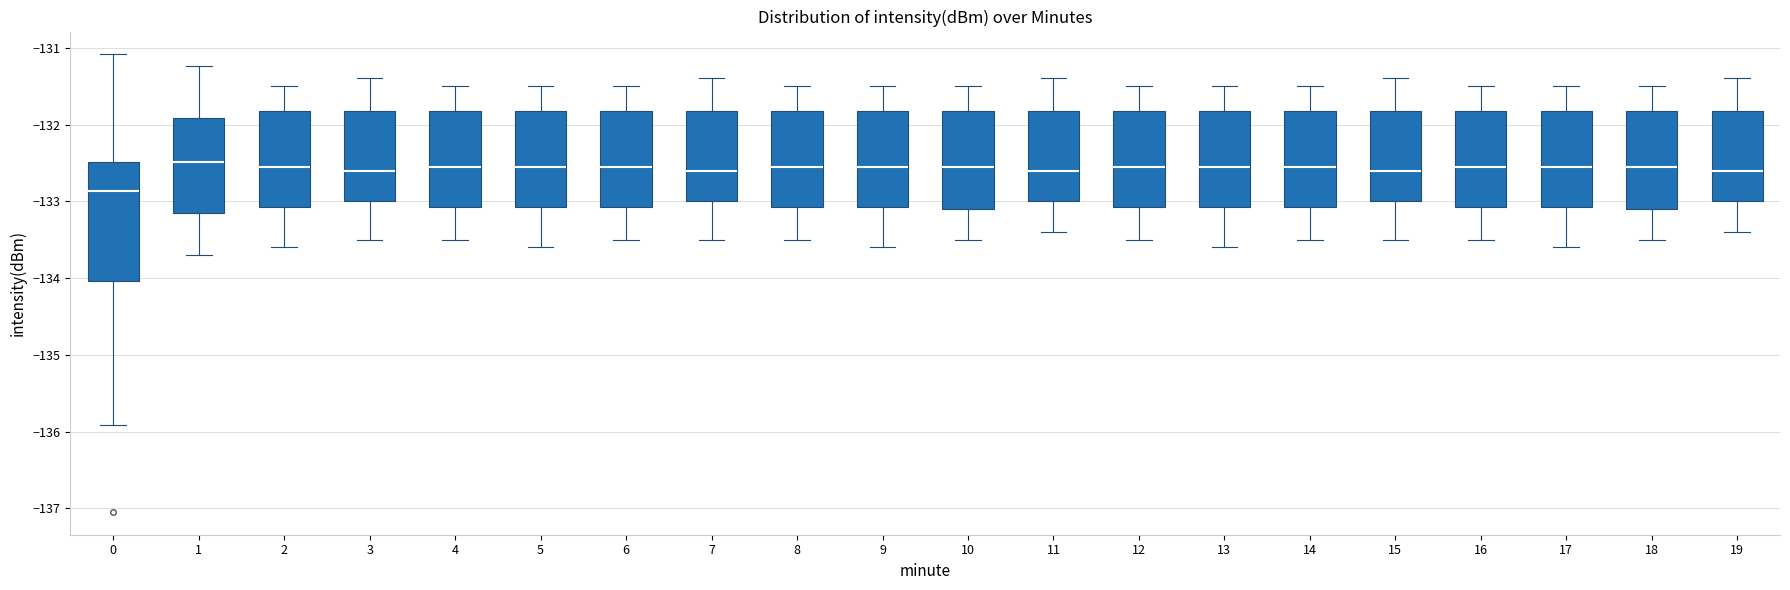

Which box is the tallest, from its lower edge to its upper edge?

0